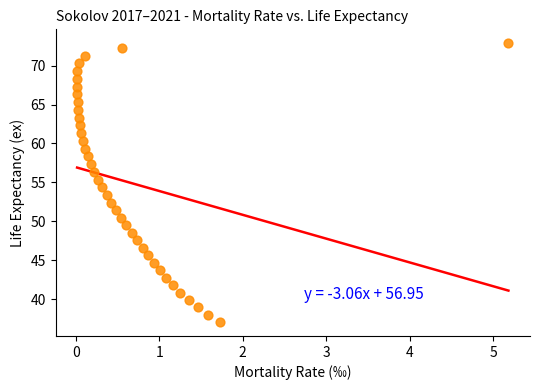

What is the range of Y values (max minus min)?

35.8